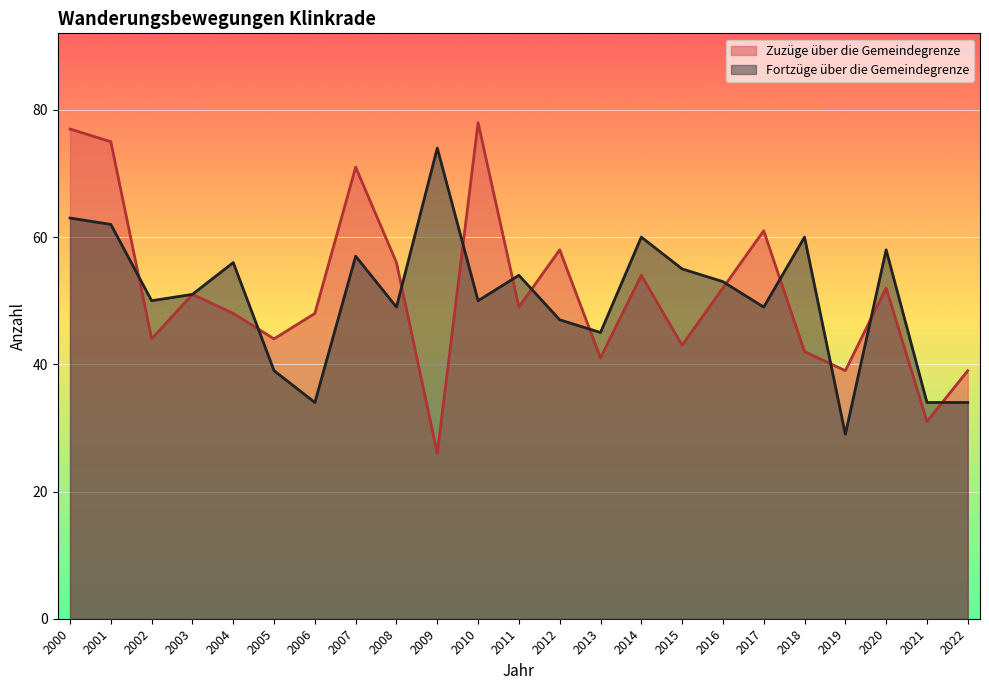

Rank the series at 2012 from highest to lowest value.

Zuzüge über die Gemeindegrenze, Fortzüge über die Gemeindegrenze